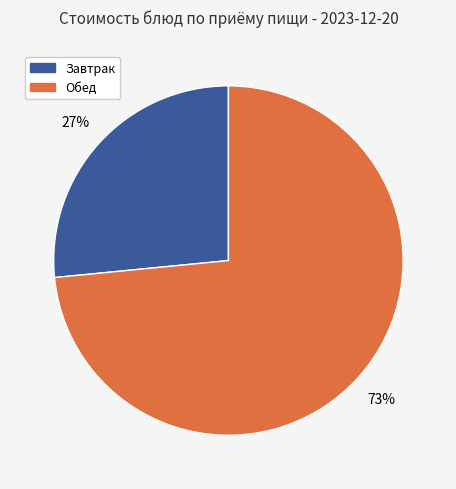

Is it true that Завтрак is 27% of the pie?

True